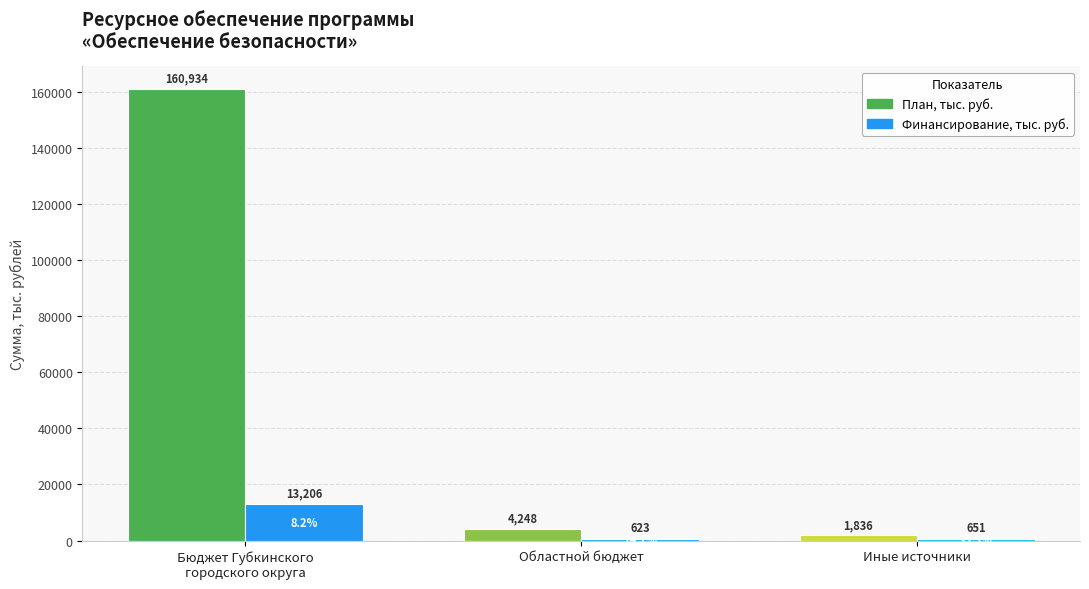

What is the difference between the second highest and minimum values in the План, тыс. руб. series?

2411.7